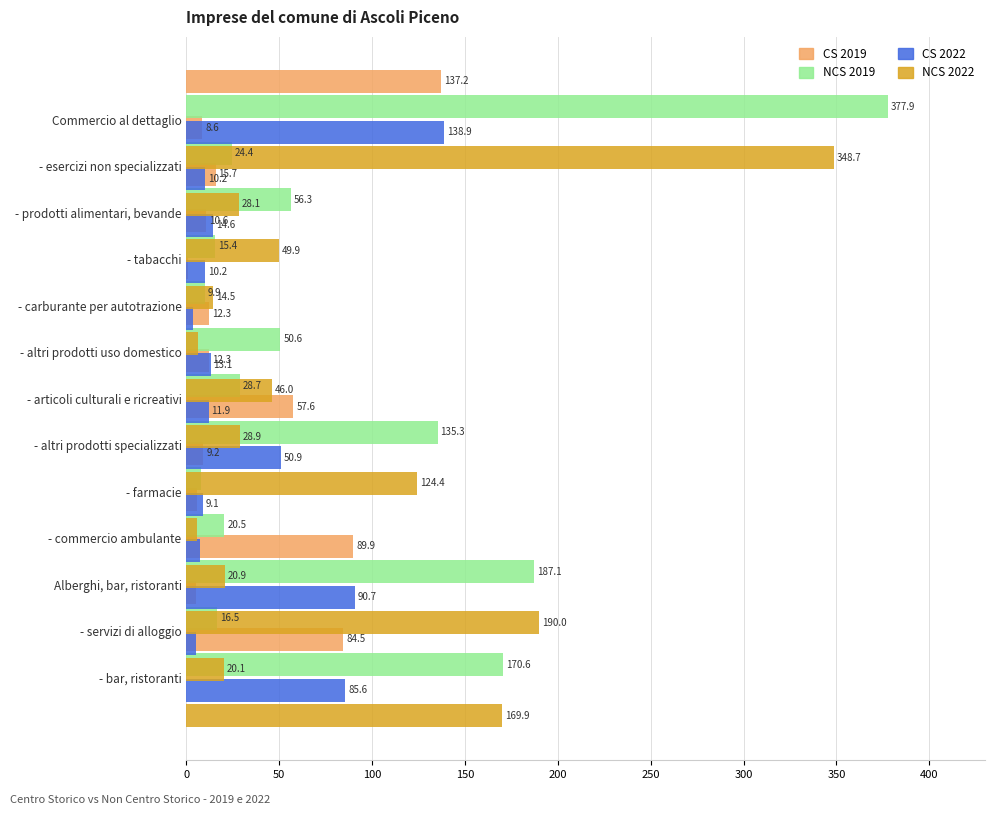

Reading right to left, what are all the values shown in this chart?

CS 2019: 84.5	5.4	89.9	5.5	9.2	57.6	12.3	12.3	1.1	10.6	15.7	8.6	137.2
NCS 2019: 170.6	16.5	187.1	20.5	7.8	135.3	28.7	50.6	9.9	15.4	56.3	24.4	377.9
CS 2022: 85.6	5.0	90.7	7.4	9.1	50.9	11.9	13.1	3.6	10.2	14.6	10.2	138.9
NCS 2022: 169.9	20.1	190.0	20.9	5.9	124.4	28.9	46.0	6.4	14.5	49.9	28.1	348.7